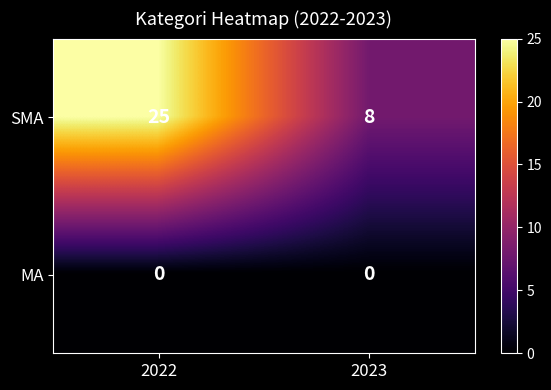

How many data points in SMA are less than 25?

1